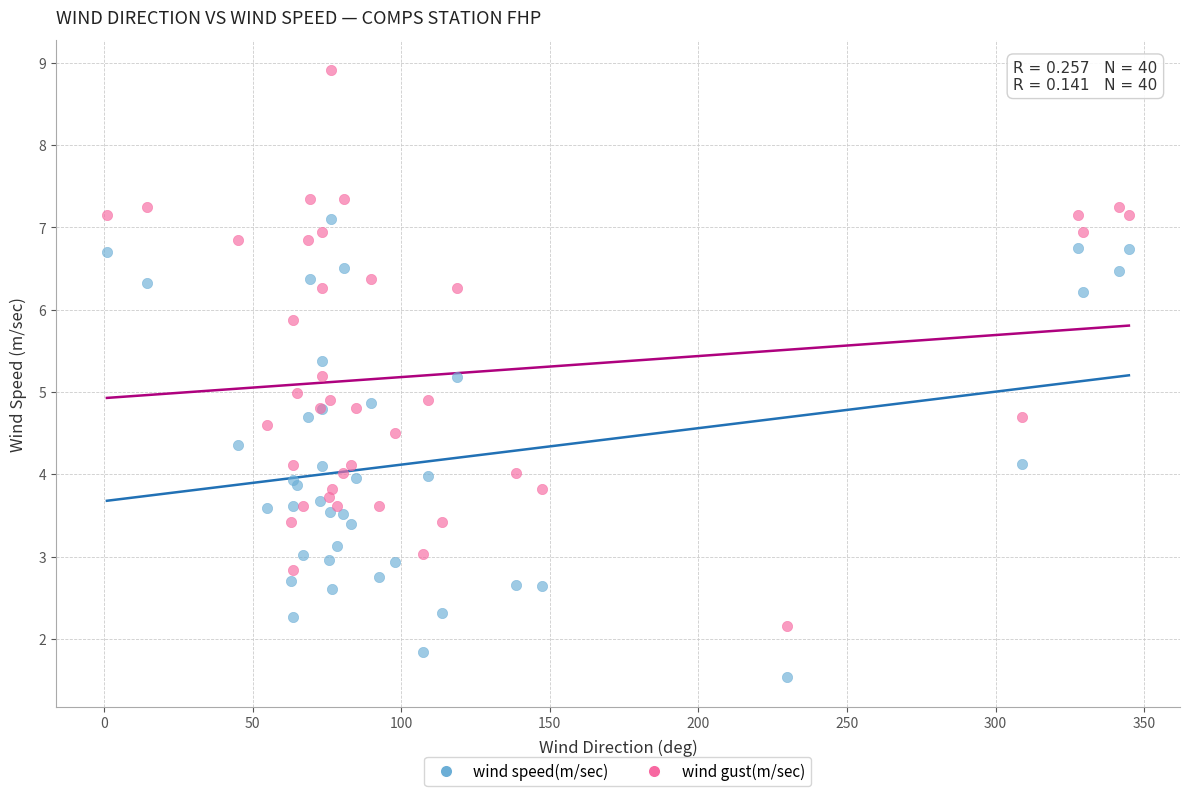

Which series reaches the maximum Y coordinate?

wind gust(m/sec)